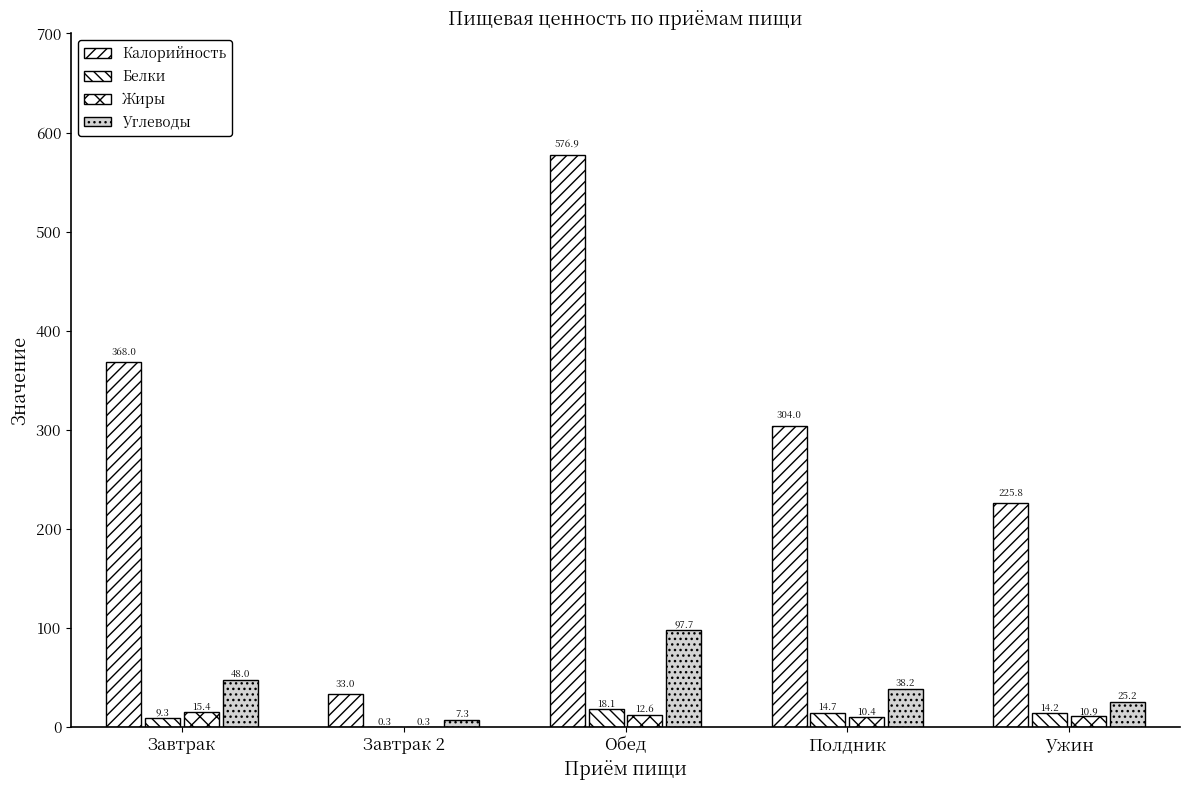

Is the value of Жиры at Полдник greater than the value of Углеводы at Обед?

No